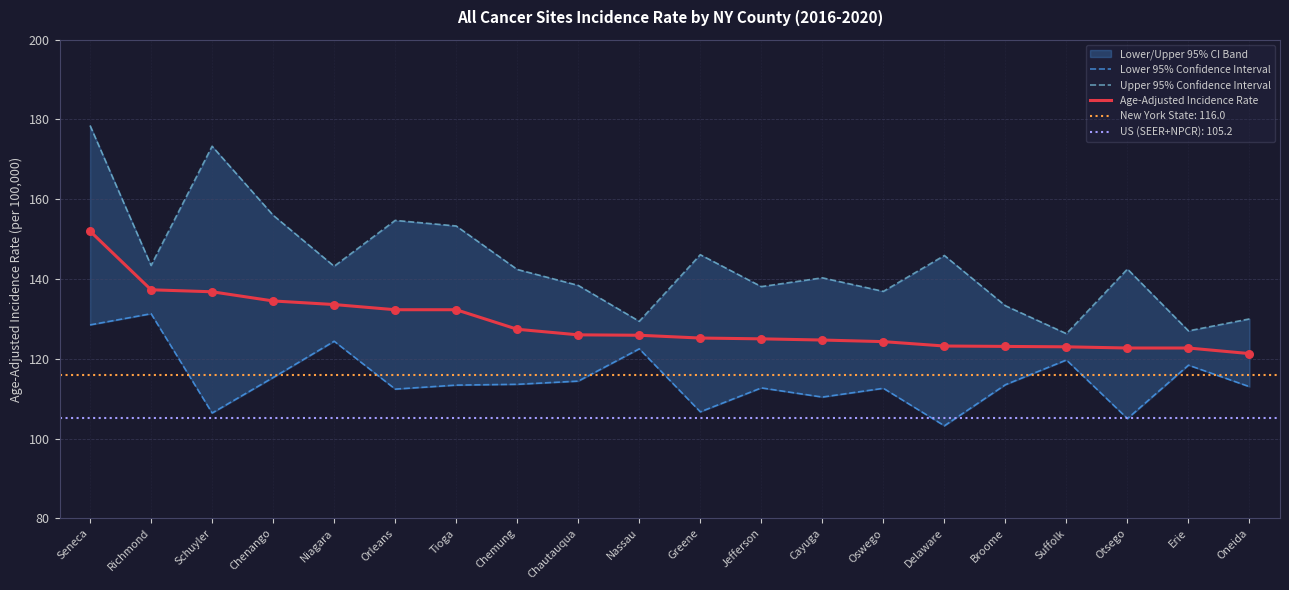

At which category is the sum across all series the highest?

Seneca